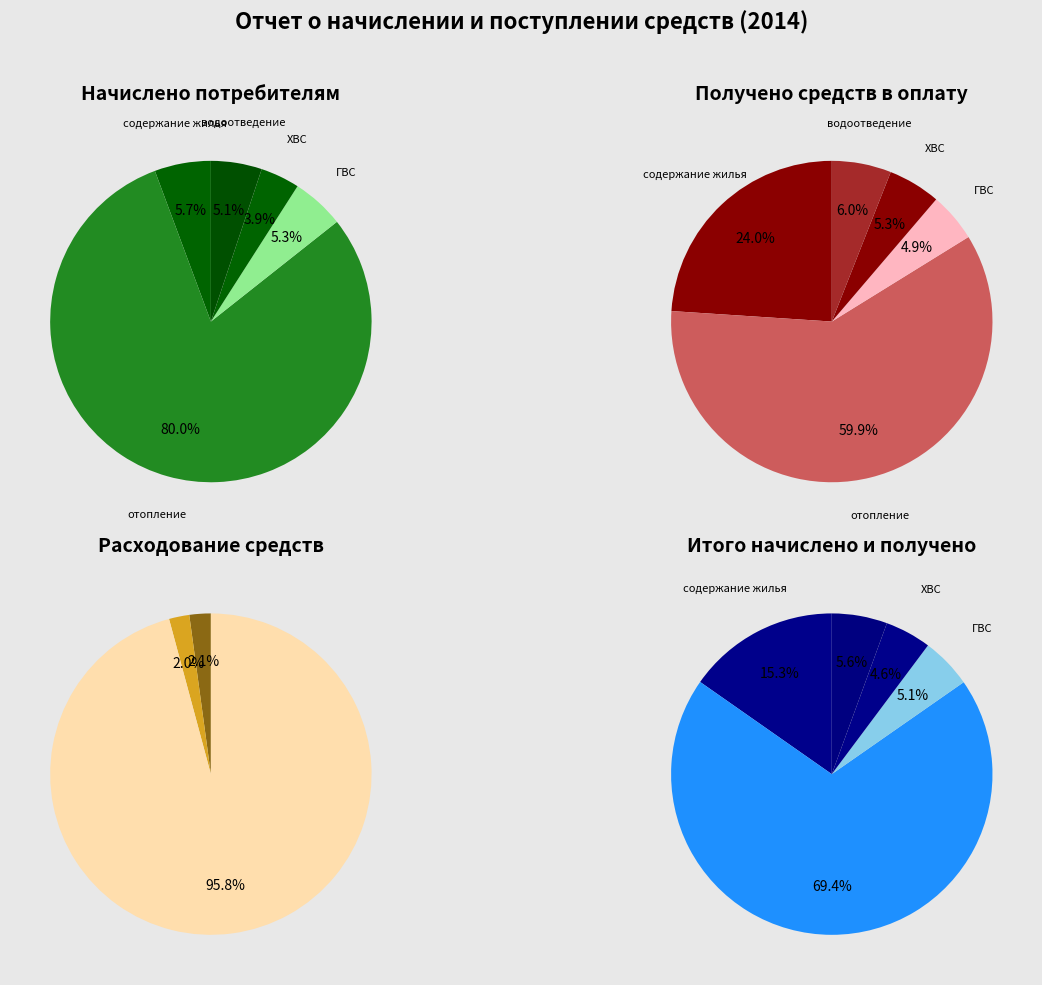

What is the total percentage of Начислено за ГВС and Начислено за содержание жилья?

10.9%